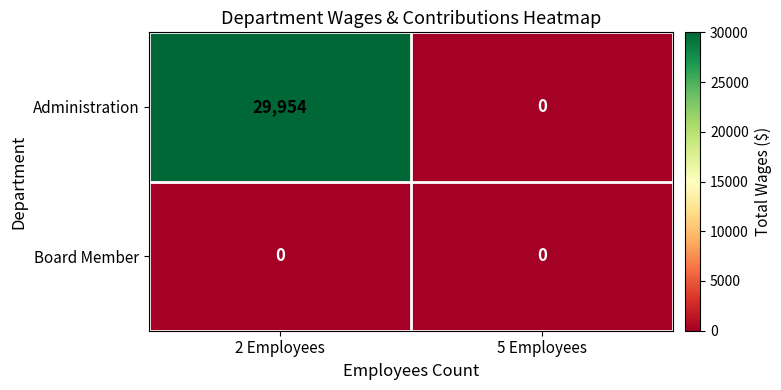

Rank the categories by Administration value from lowest to highest.

5 Employees, 2 Employees